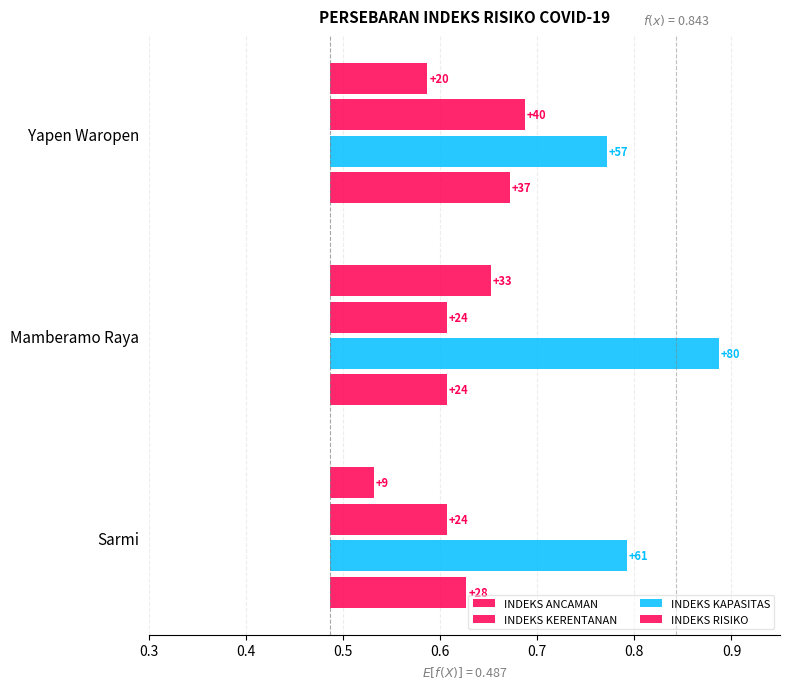

Which series has the largest total across all categories?

INDEKS KAPASITAS